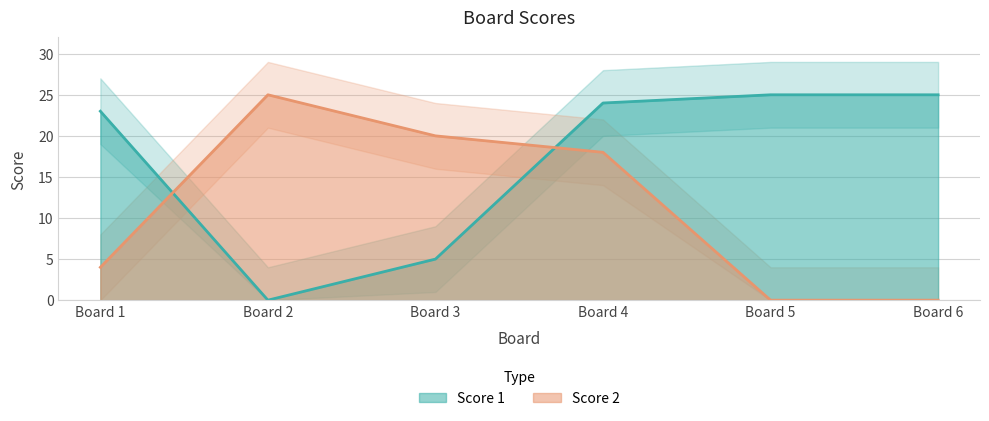

Where do Score 1 and Score 2 first cross each other?

Board 1 and Board 2